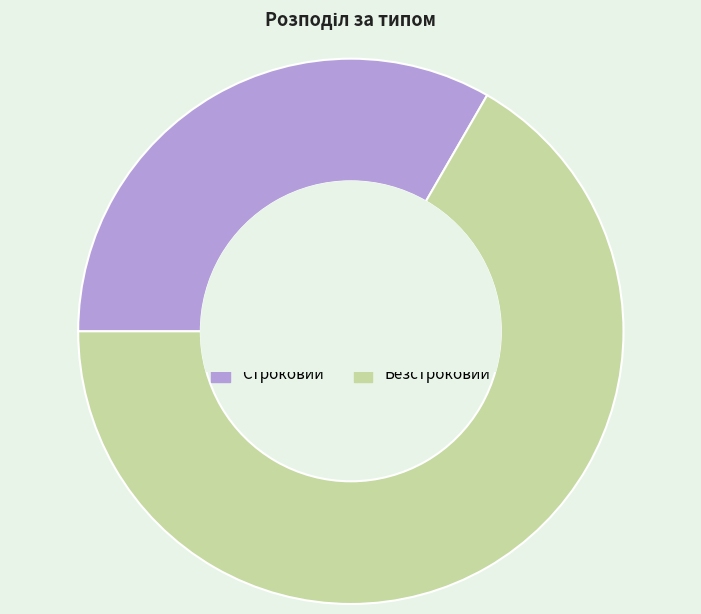

The Строковий slice represents 33% of the pie. True or false?

True